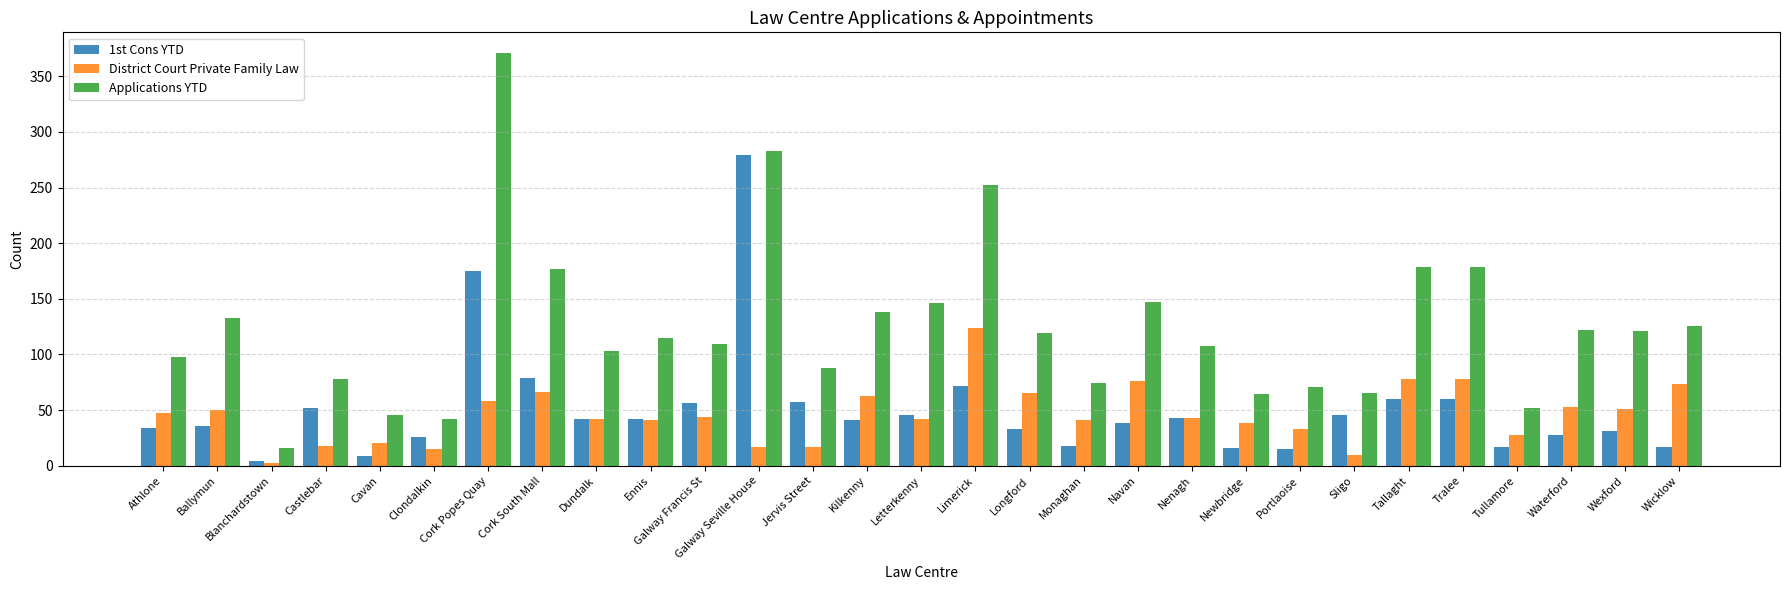

List the series in order of their peak value, lowest first.

District Court Private Family Law, 1st Cons YTD, Applications YTD